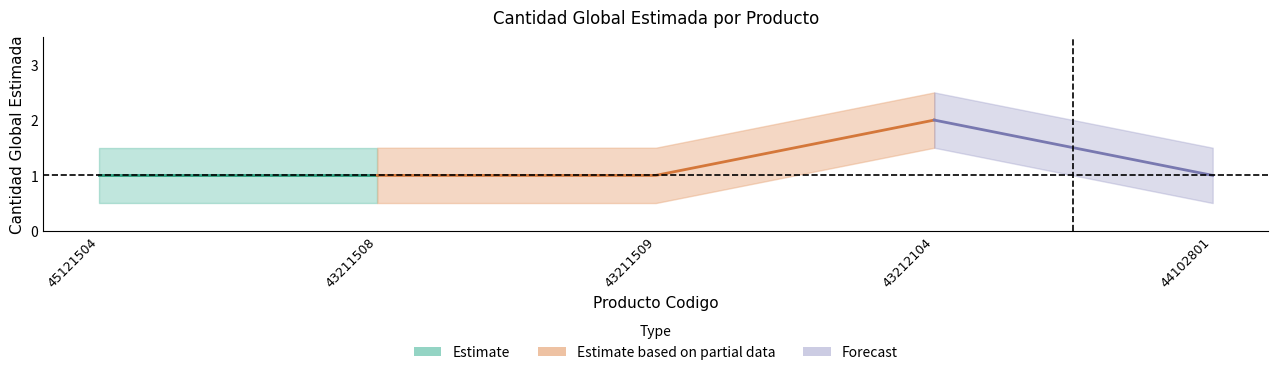

How many lines are shown in the chart?

1